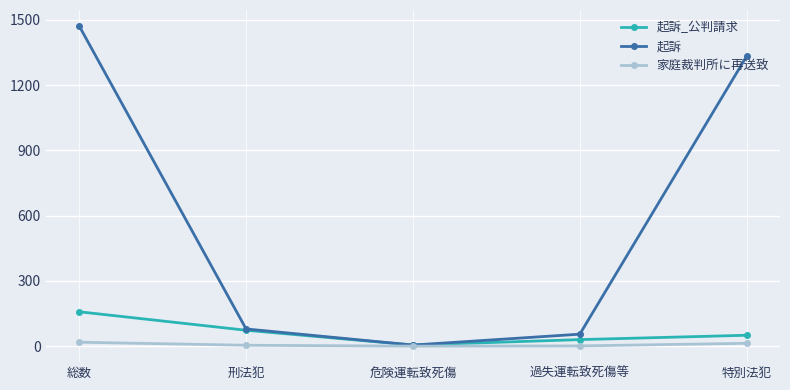

What is the label of the 5th point from the right?

総数